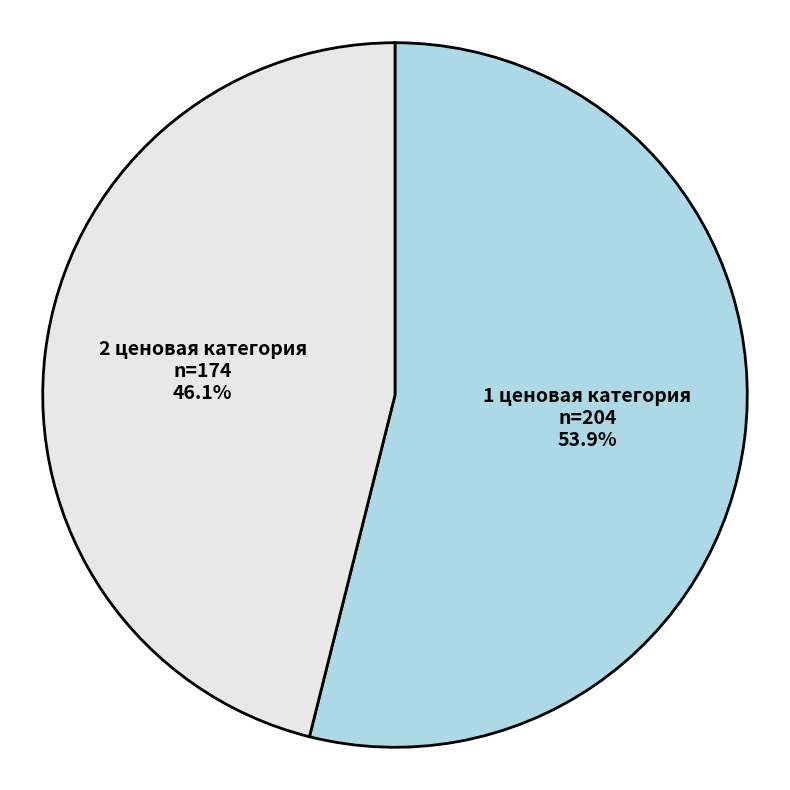

Combined, what portion of the pie is 1 ценовая категория and 2 ценовая категория?

100.0%